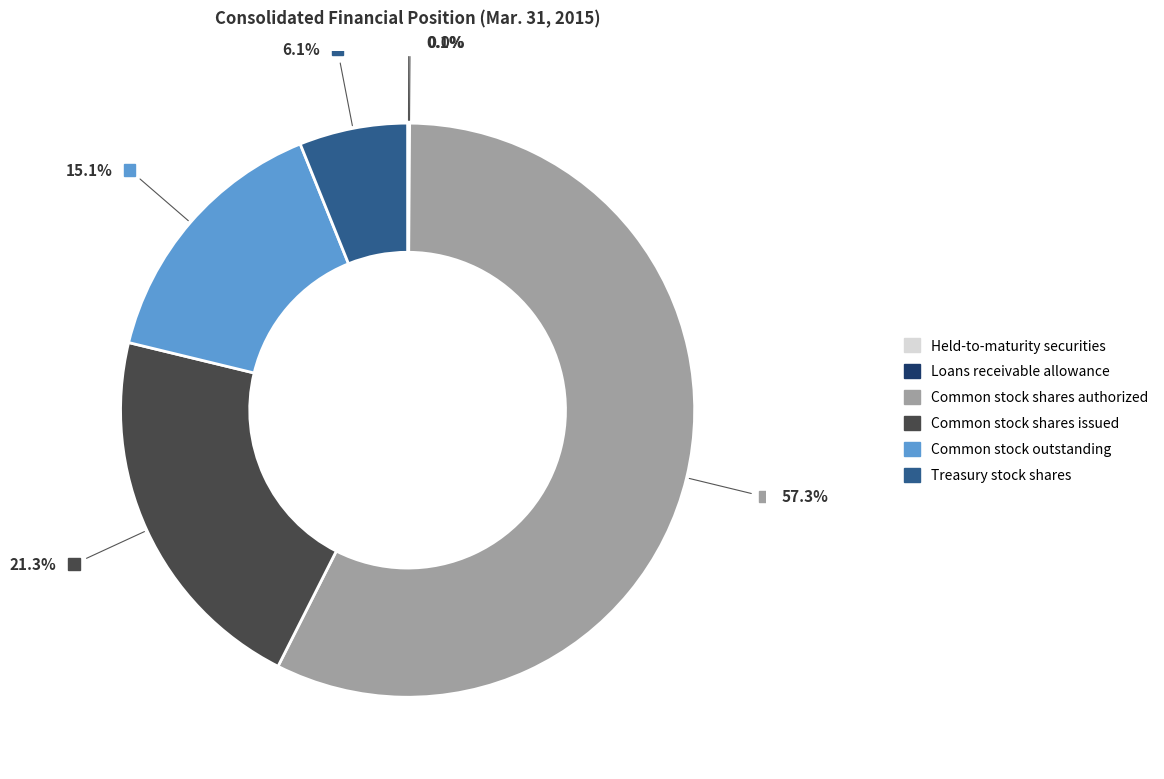

Is Common stock outstanding the majority of the pie?

No